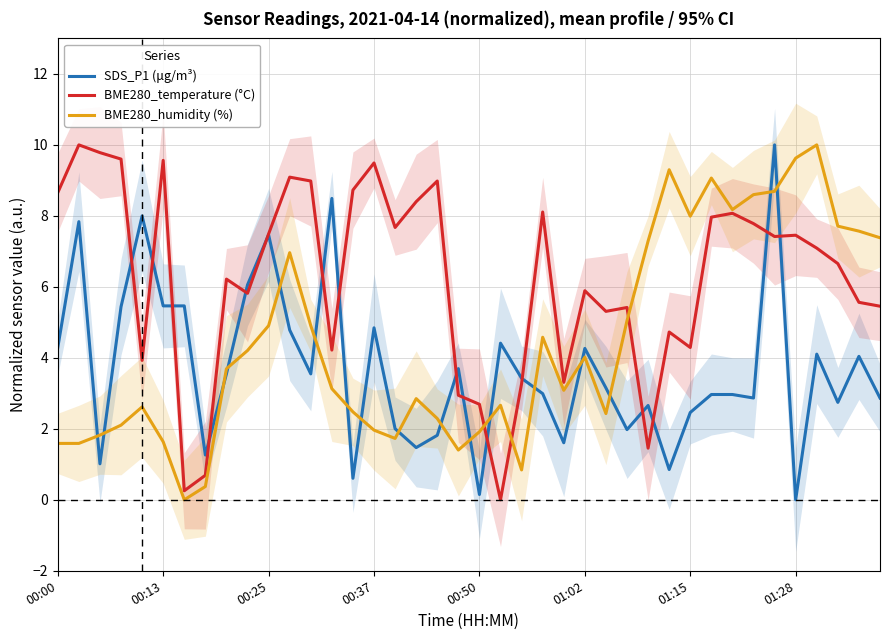

Where does the BME280_humidity (%) series first go above 3?

8